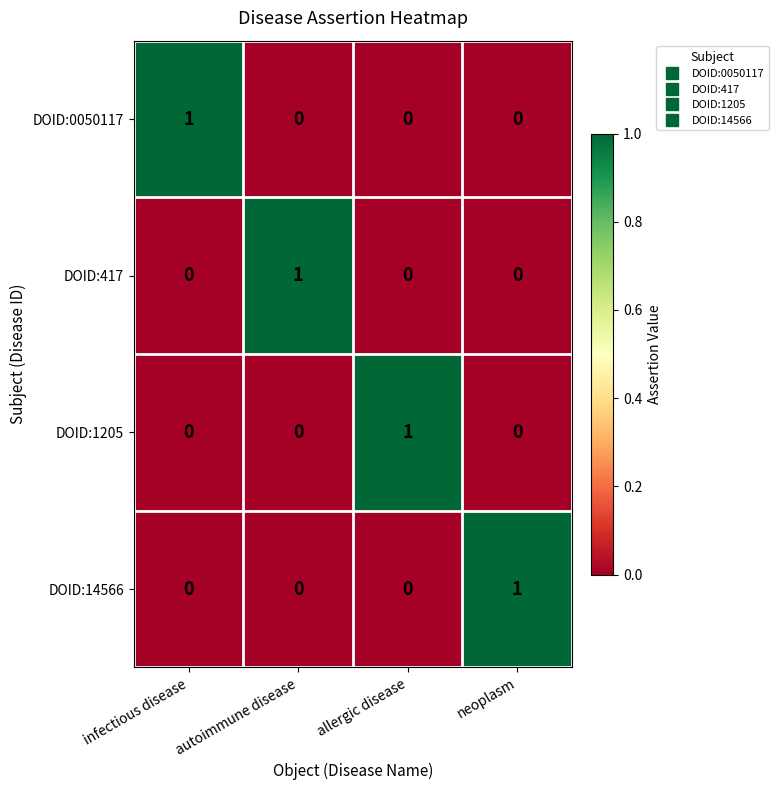

Count the DOID:14566 values in the range 0 to 1.

4